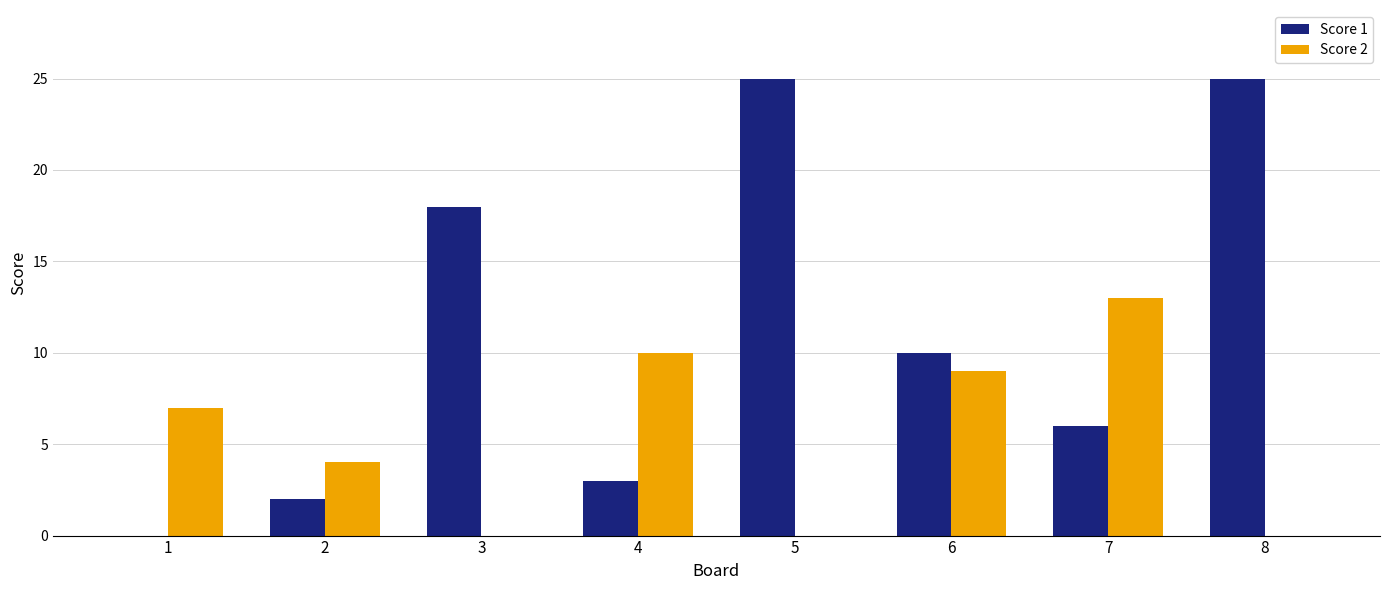

Does the chart contain stacked bars?

No